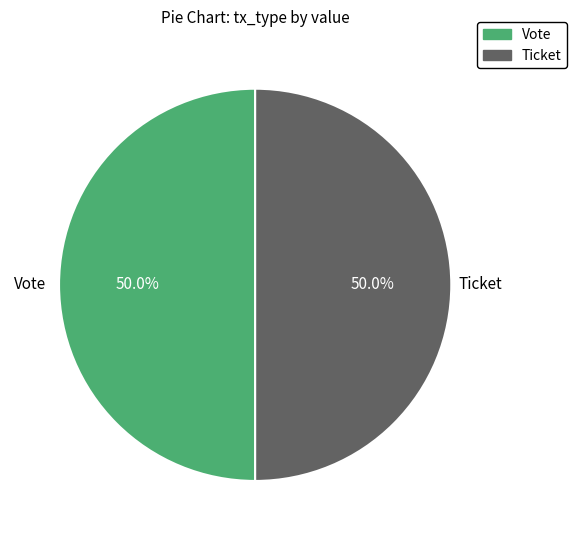

Rank the categories by value from lowest to highest.

Ticket (io_index=0), Vote (io_index=1)